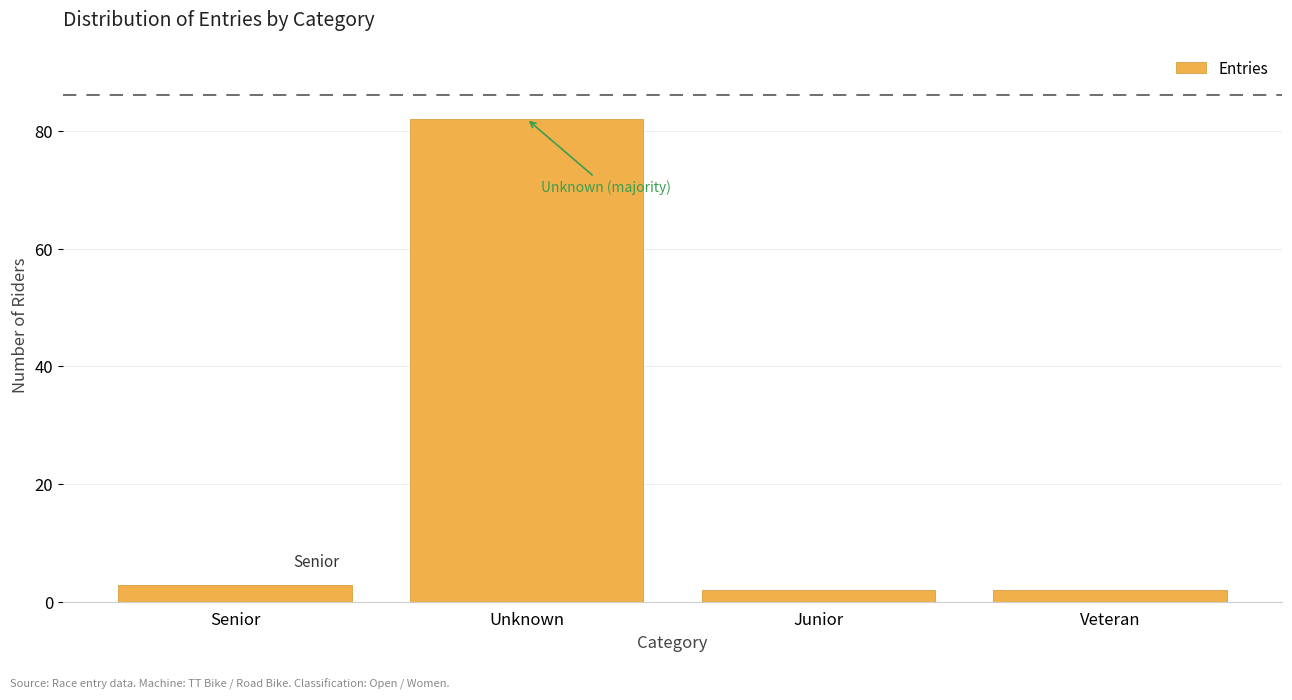

Reading right to left, list all the values displayed in this chart.

2	2	82	3